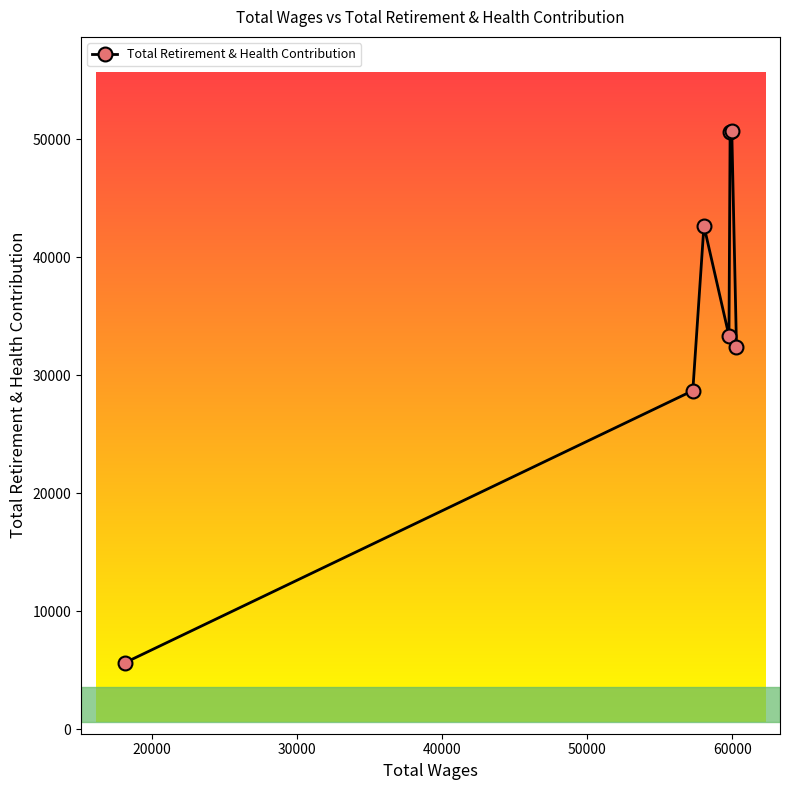

How many points are higher than both their immediate neighbors (excluding endpoints)?

2